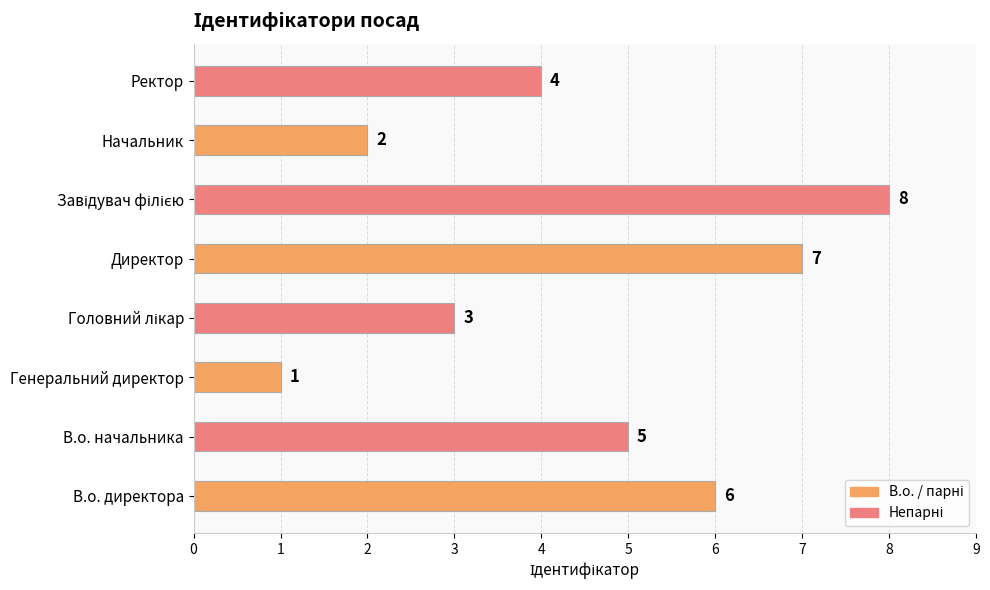

What is the difference between the maximum and second lowest values?

6